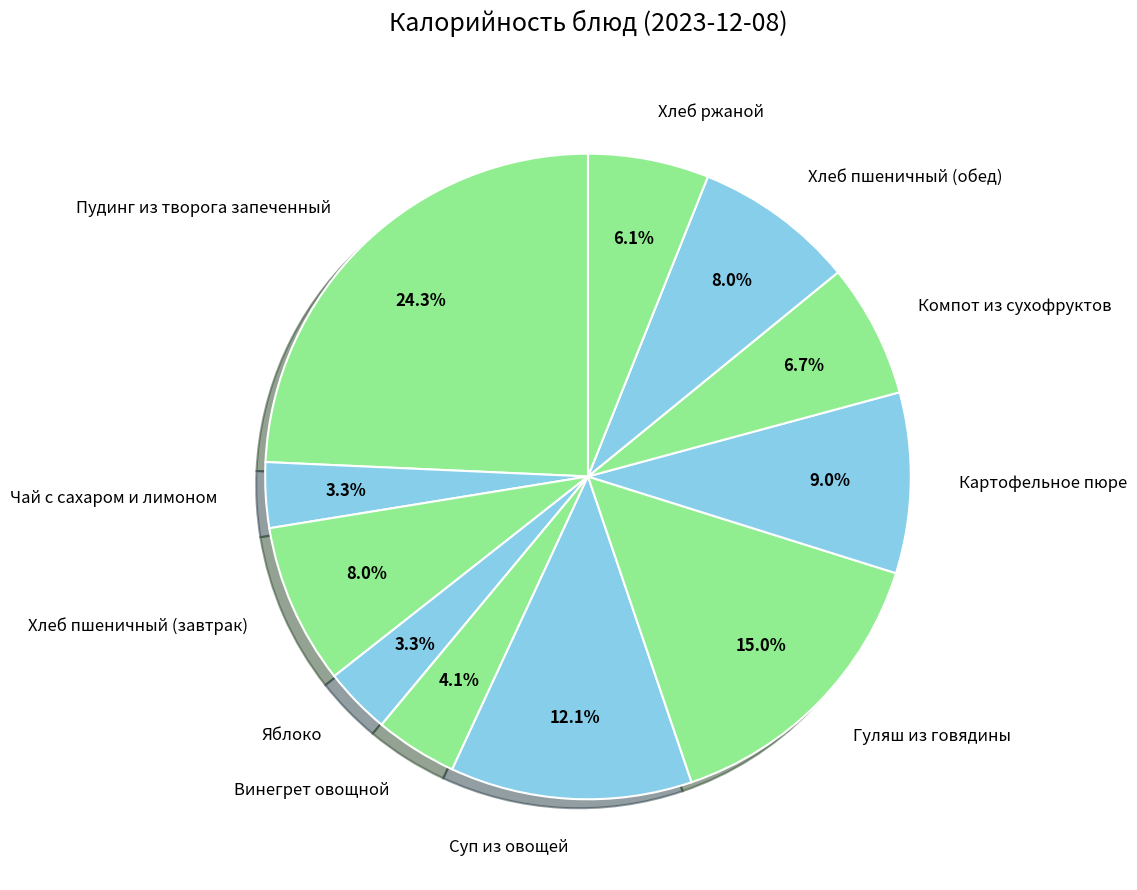

Does any single category account for the majority?

No